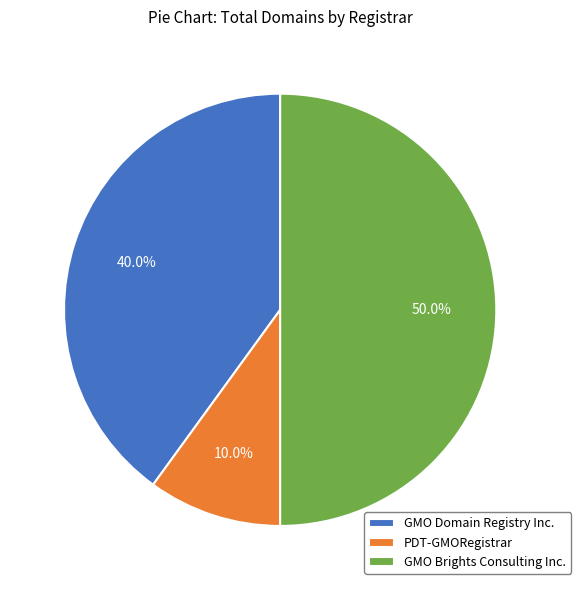

What percentage is NOT represented by GMO Brights Consulting Inc.?

50.0%